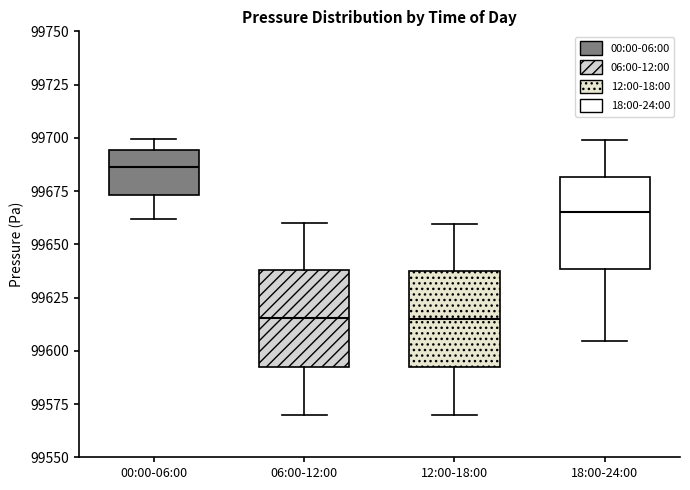

Where is the upper edge of the box for 12:00-18:00 on the y-axis? The values are not printed on the chart, so give them approximately, as read against the axis.

99635